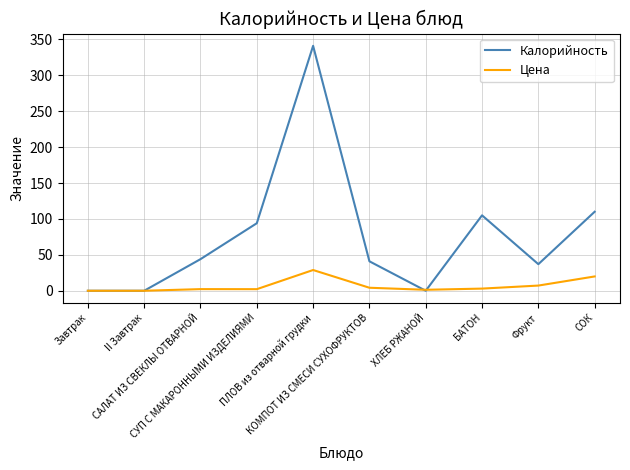

Which series has the largest total across all categories?

Калорийность